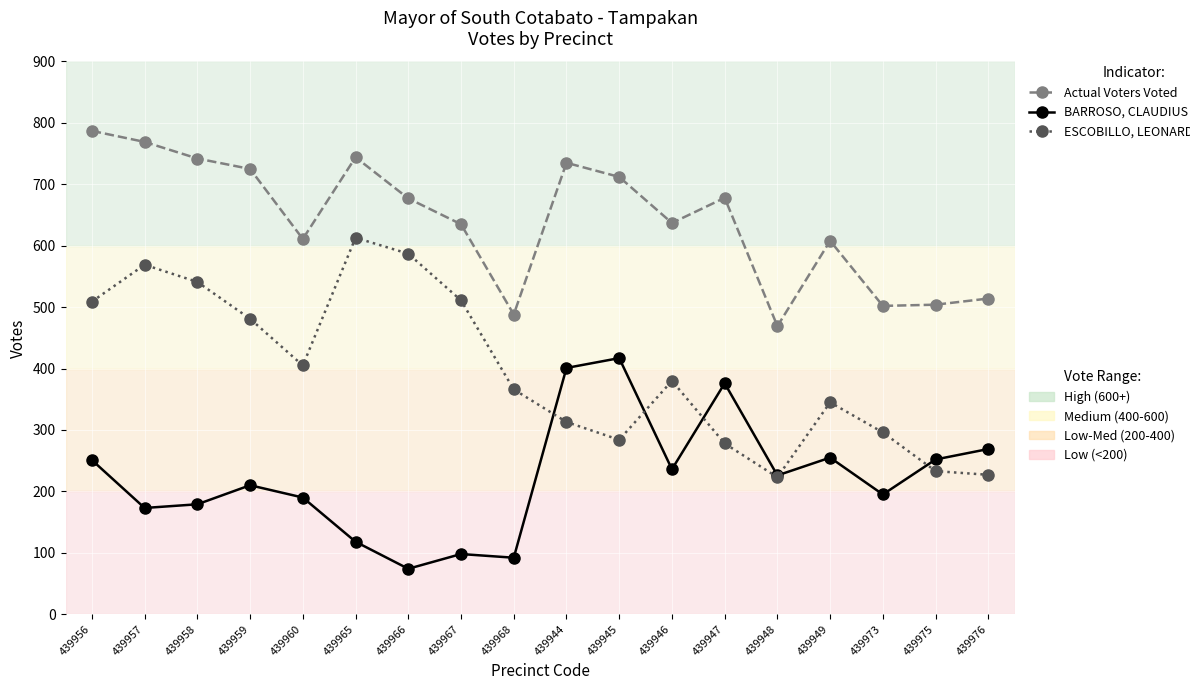

What is the label of the 15th point from the left?

439949